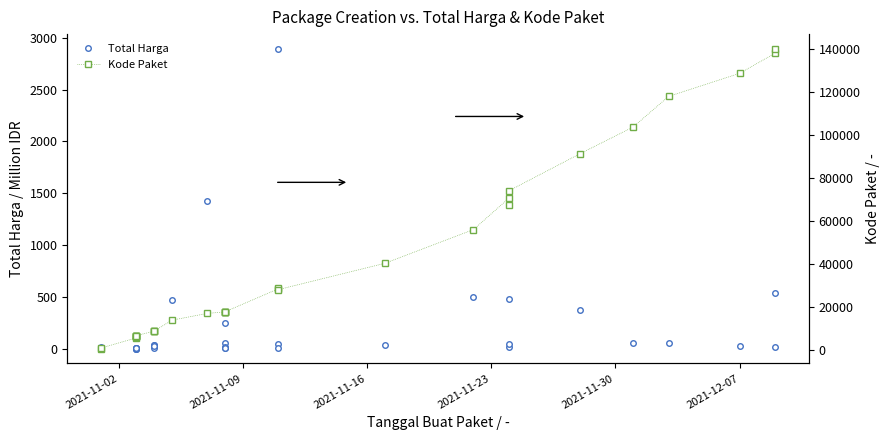

Is the value of Kode Paket at 2021-11-09 greater than the value of Total Harga at 8?

Yes